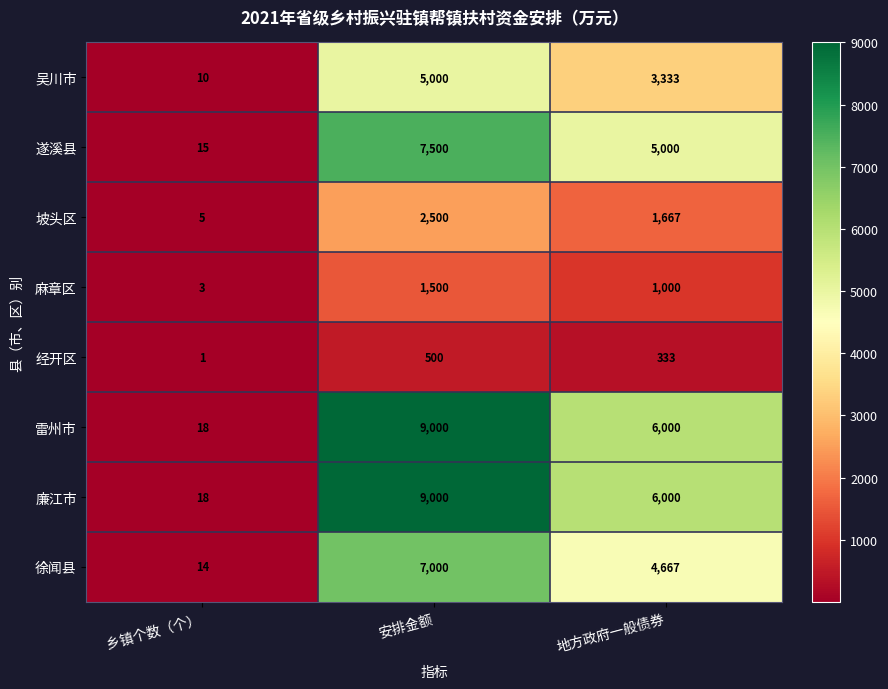

List the labels in order of 廉江市 value, largest first.

安排金额, 地方政府一般债券, 乡镇个数（个）